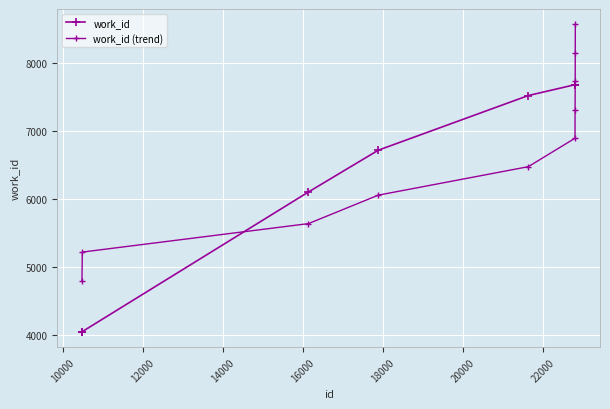

What is the value of the work_id (trend) point at the 4th from the left?

6056.4